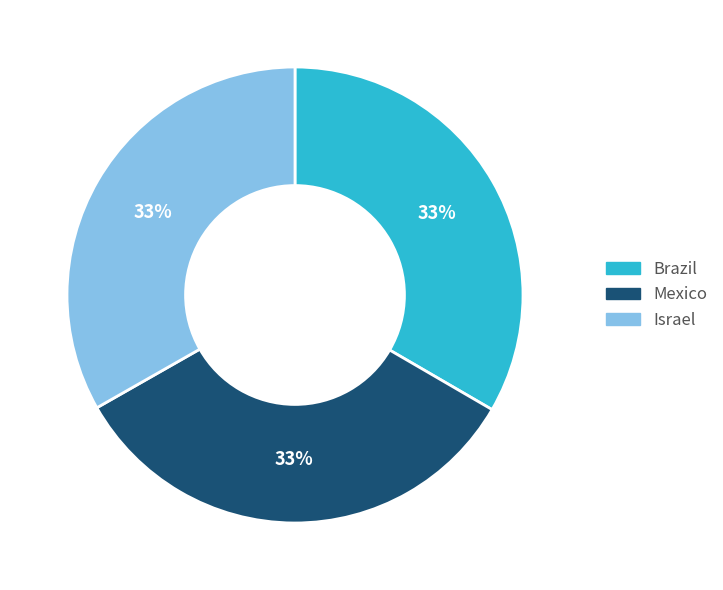

Combined, do Israel and Brazil account for over 50%?

Yes